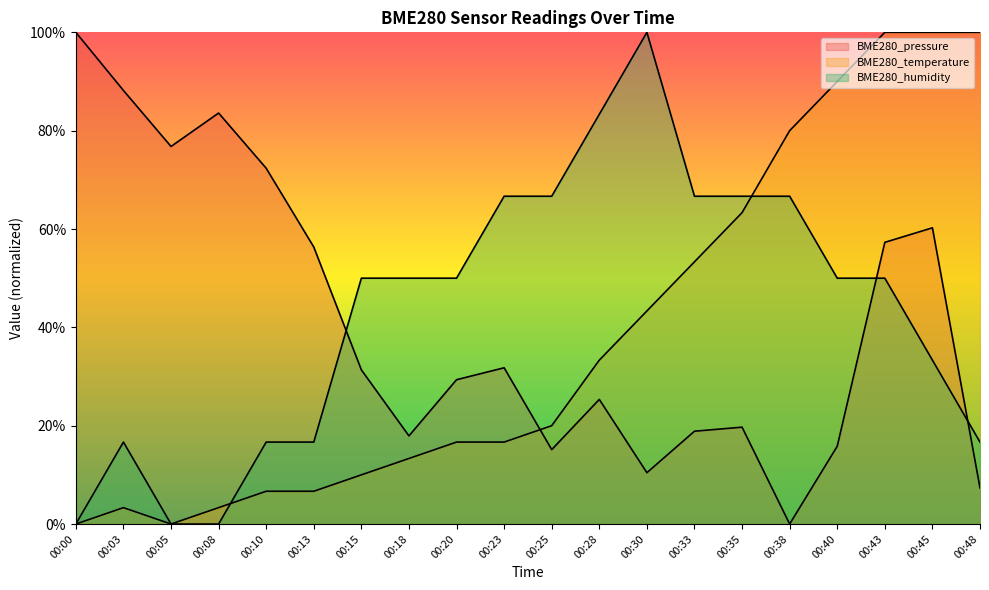

What is the difference between the highest and lowest values at 00:05?

76.8